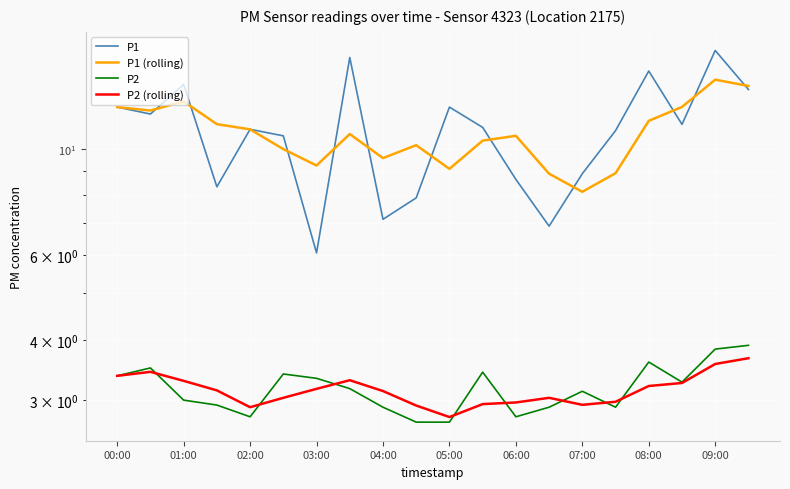

Reading right to left, list all the values displayed in this chart.

P1: 13.3	16.0	11.2	14.5	10.9	8.9	6.9	8.6	11.1	12.2	7.9	7.1	15.5	6.1	10.6	11.0	8.3	13.6	11.8	12.2
P1 (rolling): 13.5	13.9	12.2	11.4	8.9	8.1	8.9	10.6	10.4	9.1	10.2	9.6	10.7	9.2	10.0	11.0	11.2	12.5	12.0	12.2
P2: 3.9	3.8	3.3	3.6	2.9	3.1	2.9	2.8	3.4	2.7	2.7	2.9	3.2	3.3	3.4	2.8	2.9	3.0	3.5	3.4
P2 (rolling): 3.7	3.6	3.3	3.2	3.0	2.9	3.0	3.0	2.9	2.8	2.9	3.1	3.3	3.2	3.0	2.9	3.1	3.3	3.4	3.4